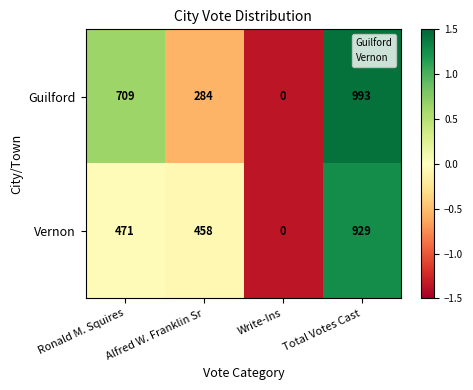

Where is Vernon nearest to the value 464?

Alfred W. Franklin Sr